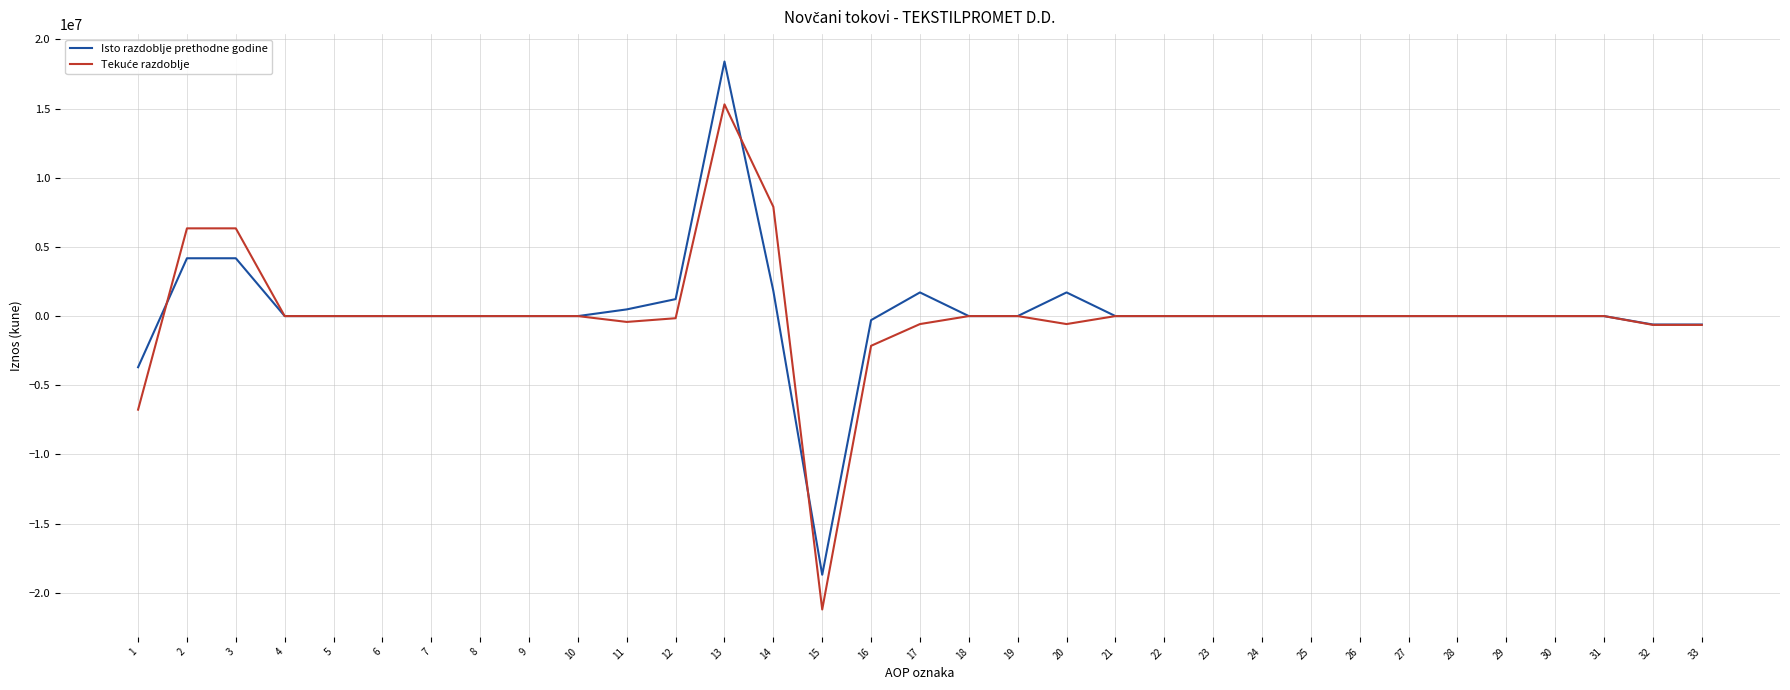

Which category has the lowest value across all series?

15